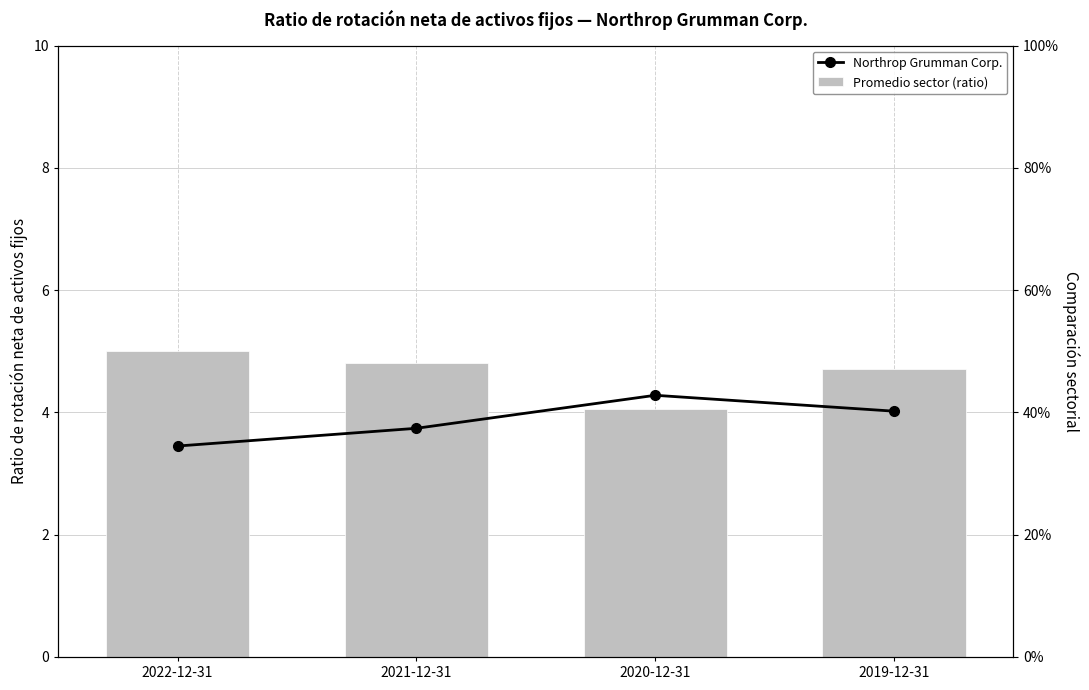

The value of Promedio sector (ratio) at 2021-12-31 is 4.8. True or false?

True